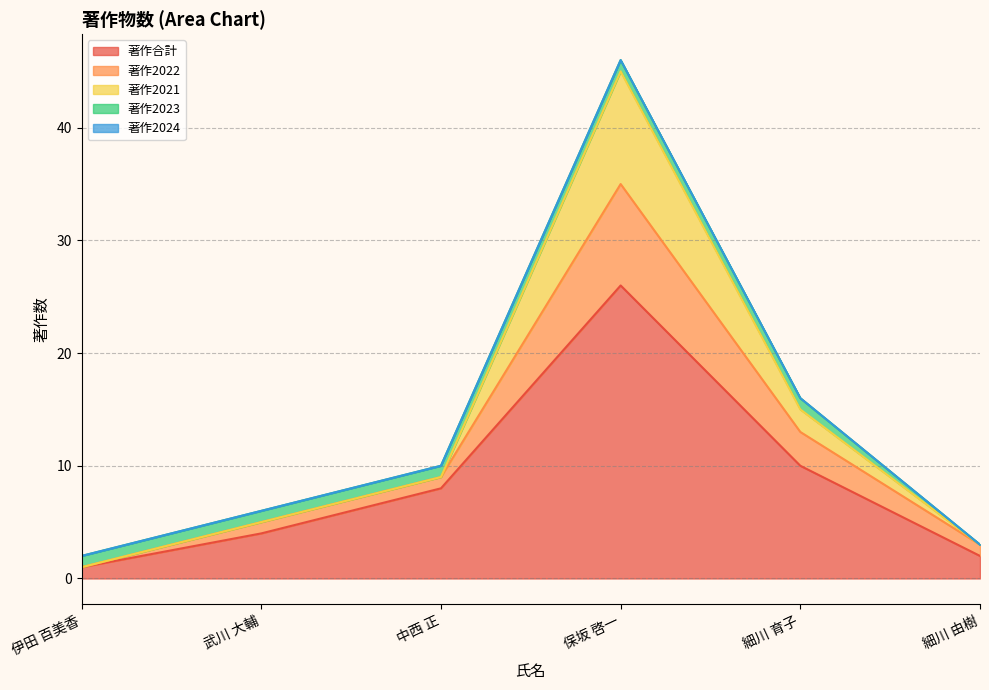

Is the value of 著作2021 at 伊田 百美香 greater than the value of 著作2022 at 細川 育子?

No